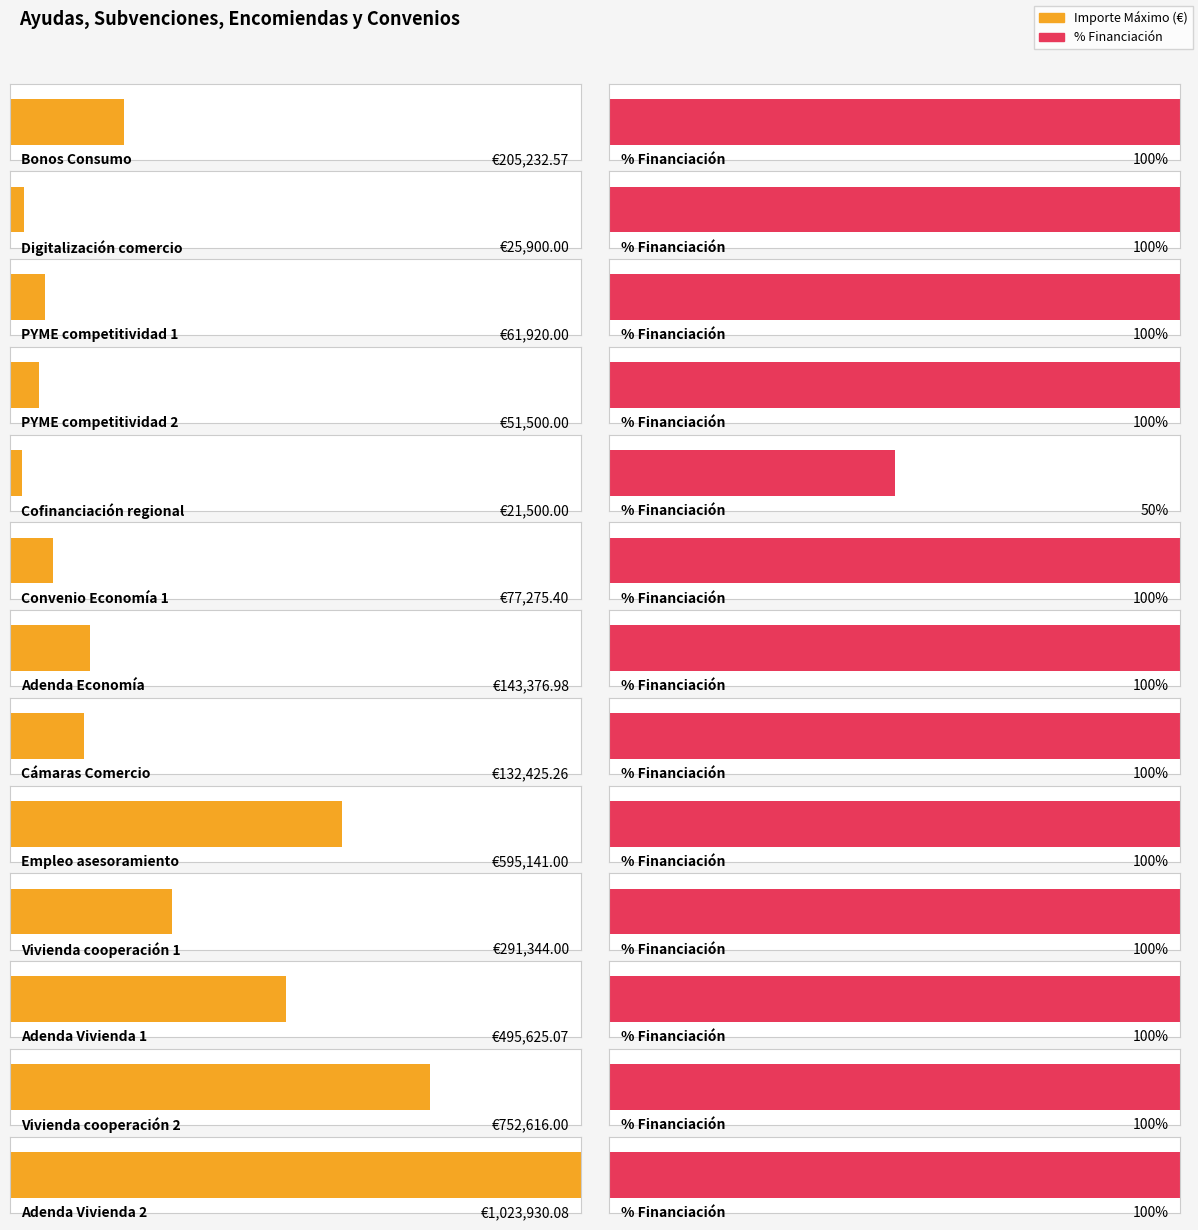

What is the label of the 11th bar from the right?

PYME competitividad 1